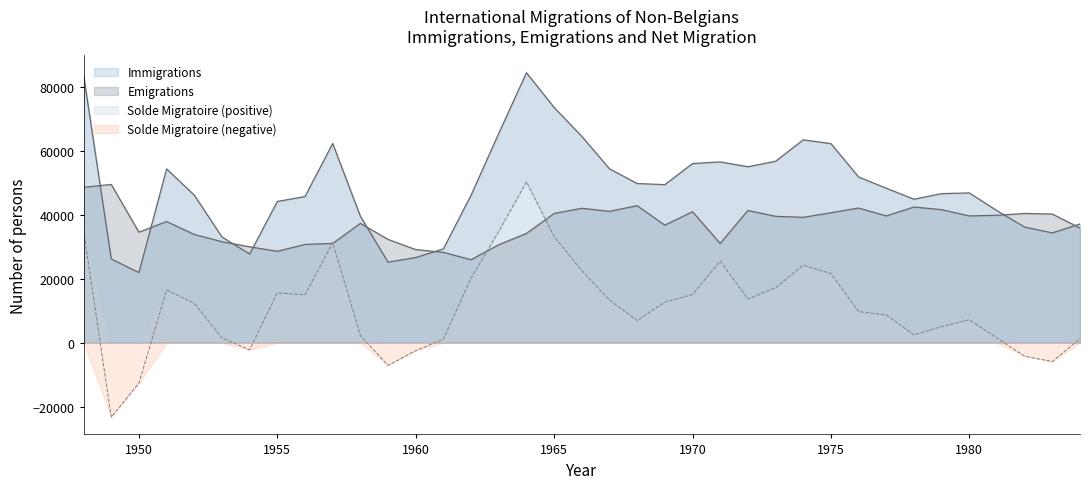

Count the number of categories in the chart.

37